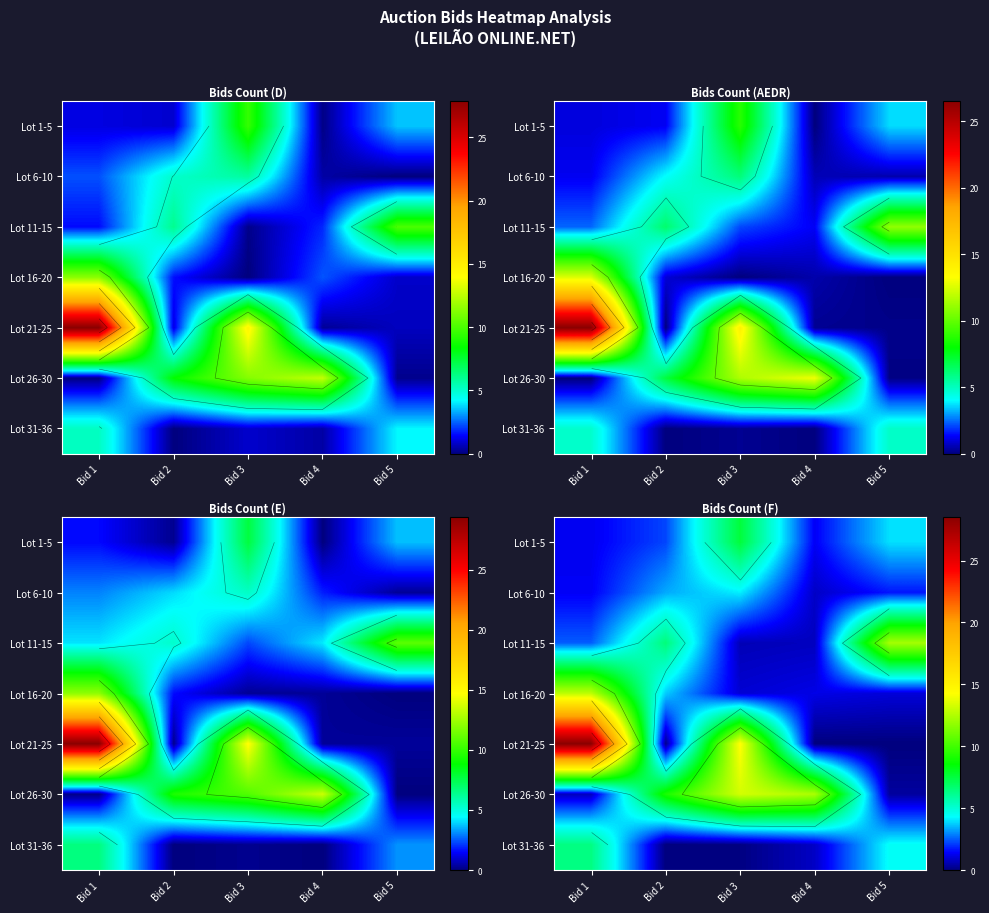

What is the difference between the highest and lowest values at Bid 2?

9.1